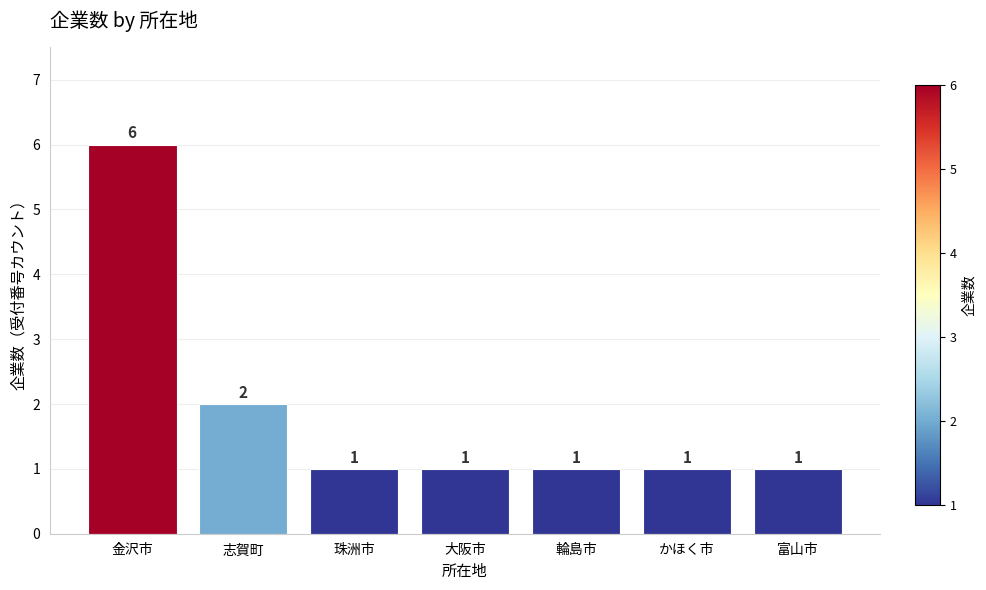

Which label corresponds to the largest value in the chart?

金沢市